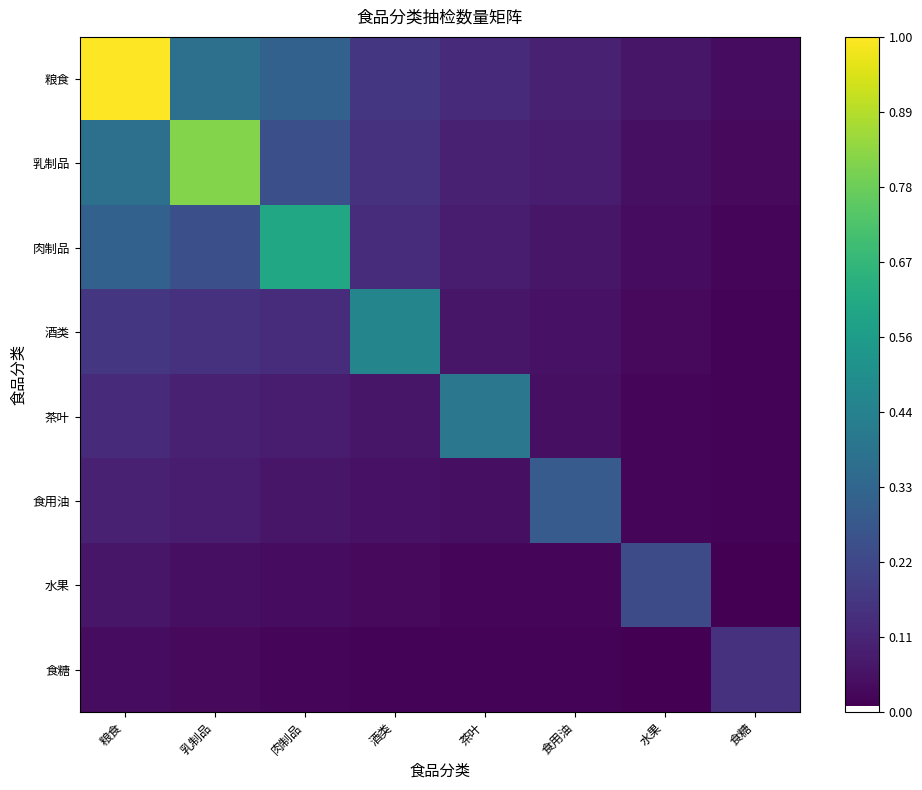

Where is 粮食 nearest to the value 0?

食糖